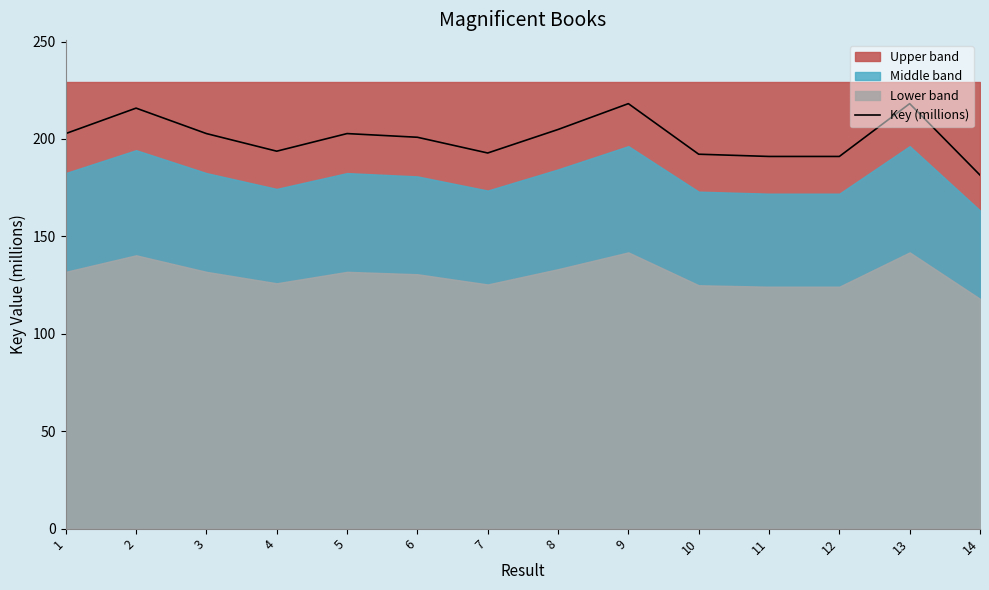

What is the difference between the maximum and minimum values?

36.7